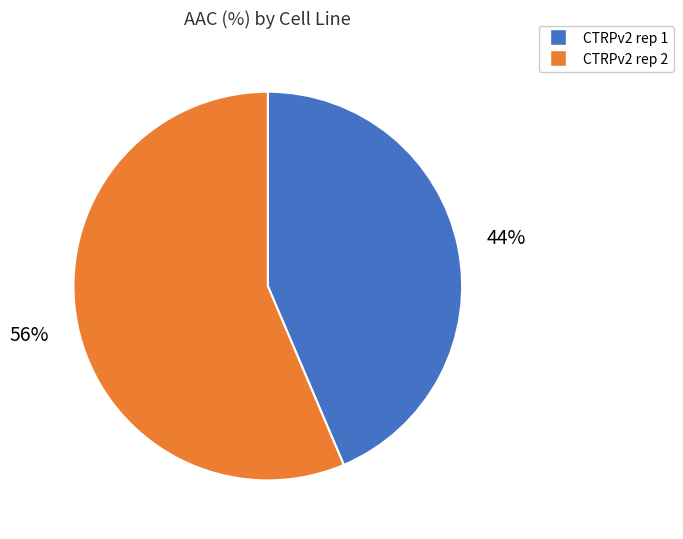

Is there any slice that represents more than half of the pie?

Yes